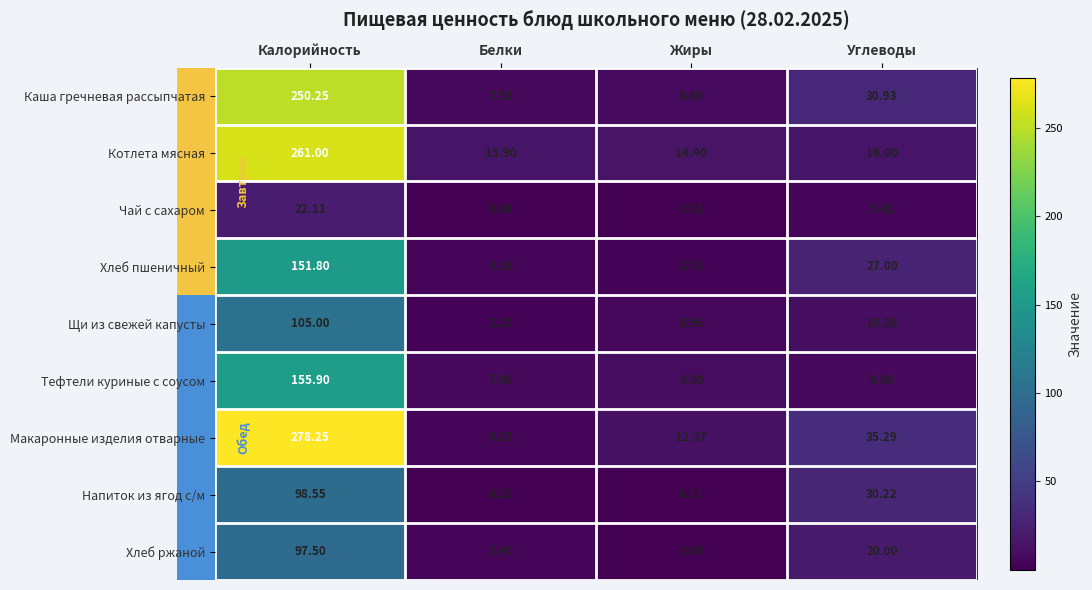

How many data points does each series have?

4